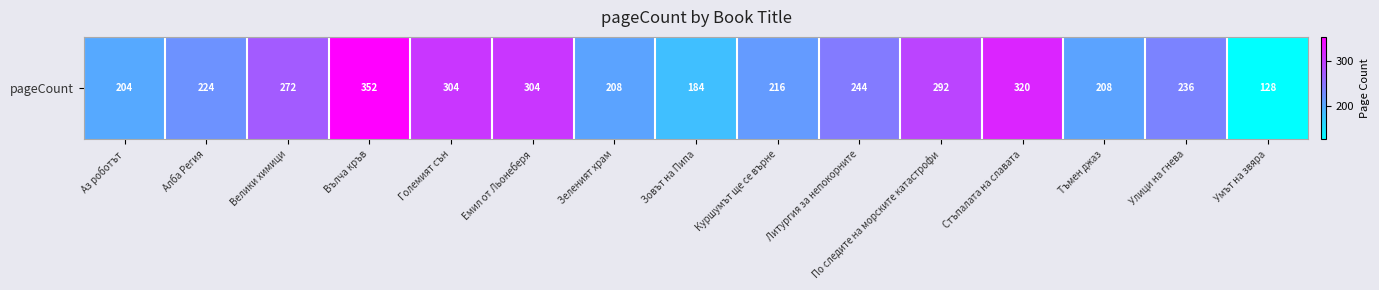

Which has a higher value, Литургия за непокорните or Вълча кръв?

Вълча кръв